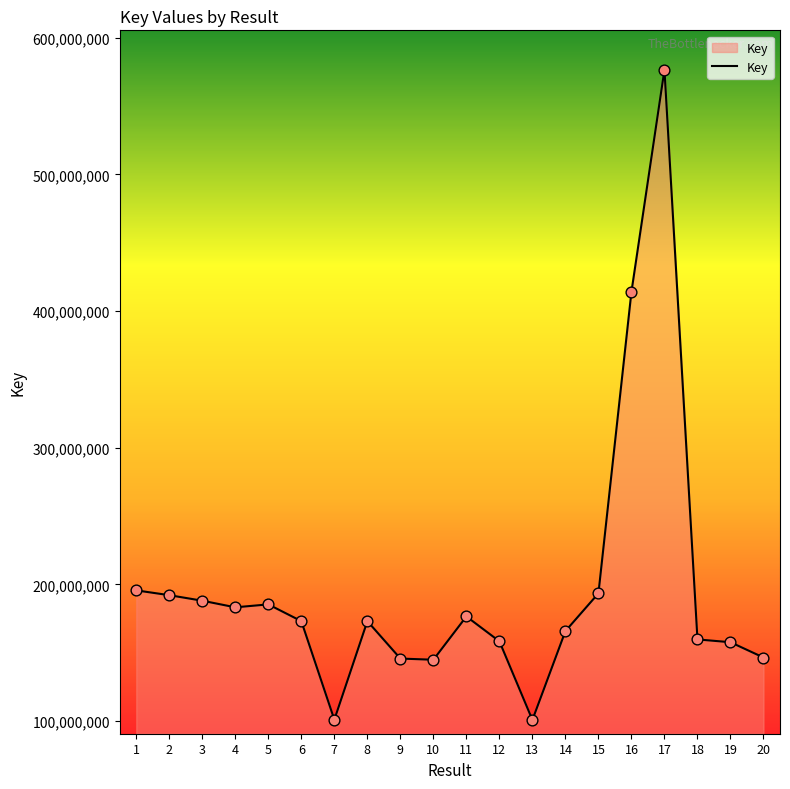

What is the change in value from 12 to 16?

+255777065